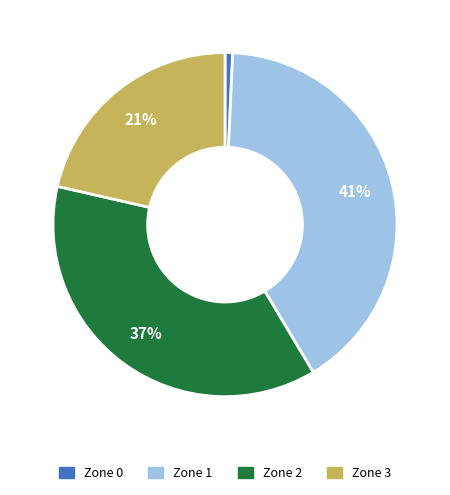

Count the number of slices in the pie.

4